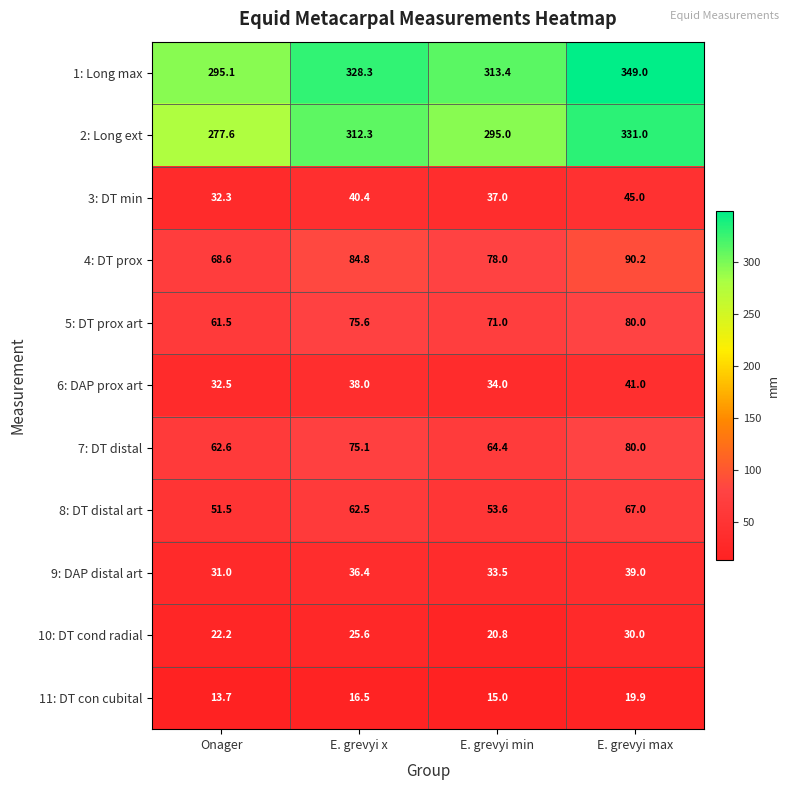

How many values in the 9: DAP distal art series exceed 36?

2